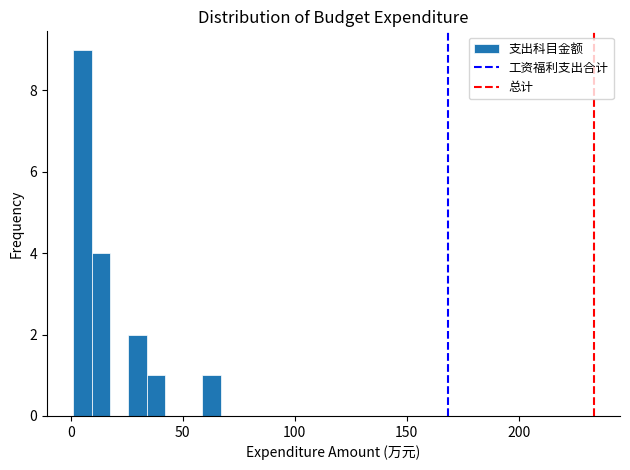

Around what value on the x-axis is the tallest bar? Give the approximate position of its centre, as read against the axis.

5